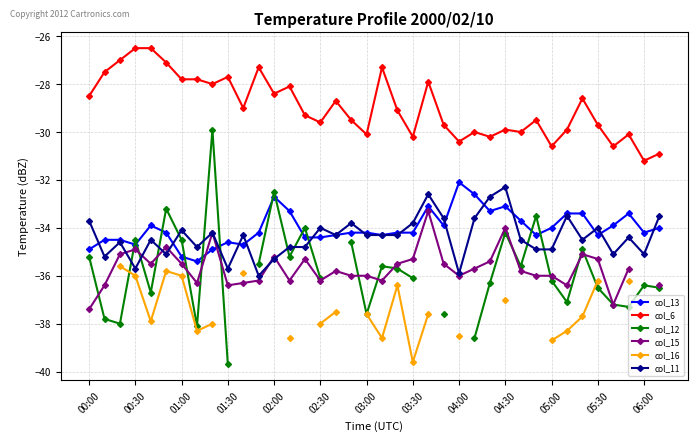

The col_6 series shows -52.1 at 04:00. True or false?

False